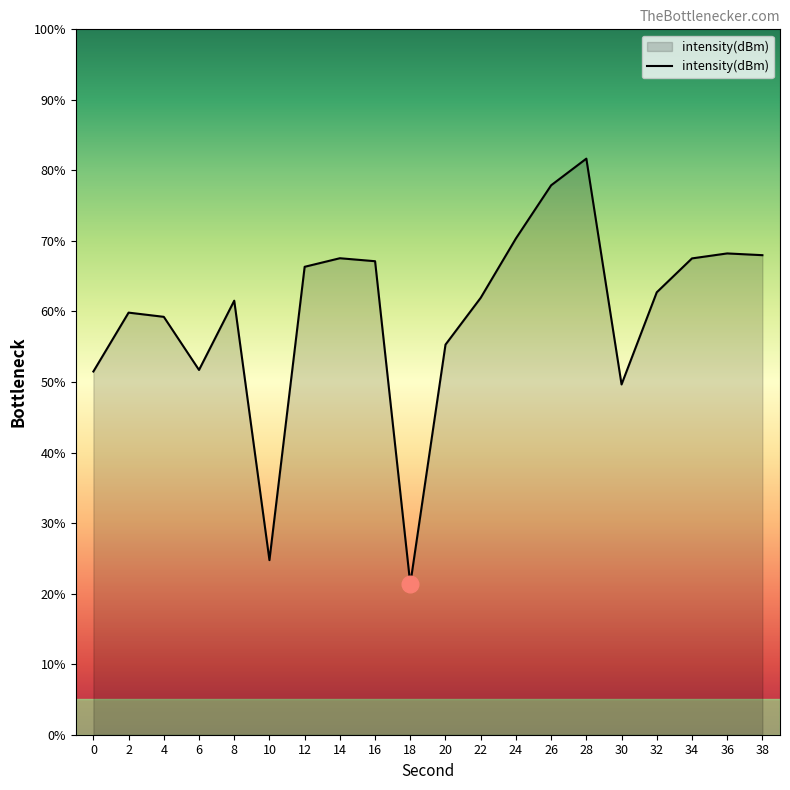

Rank the categories by value from highest to lowest.

28, 26, 24, 36, 38, 14, 34, 16, 12, 32, 22, 8, 2, 4, 20, 6, 0, 30, 10, 18